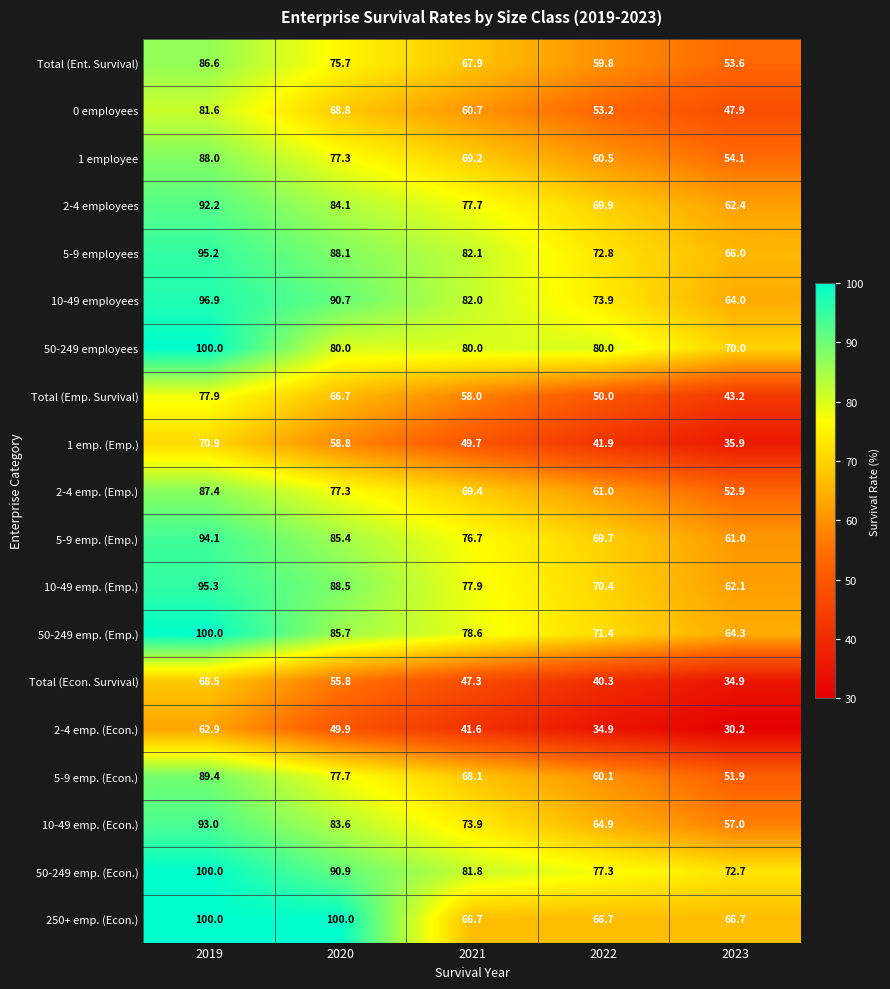

List the labels in order of 2-4 emp. (Econ.) value, largest first.

2019, 2020, 2021, 2022, 2023